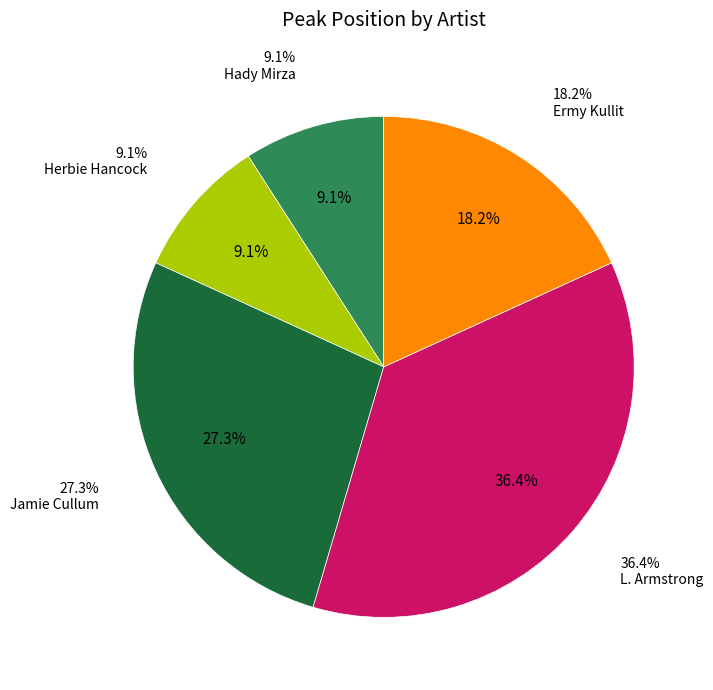

What percentage is NOT represented by Jamie Cullum?

72.7%